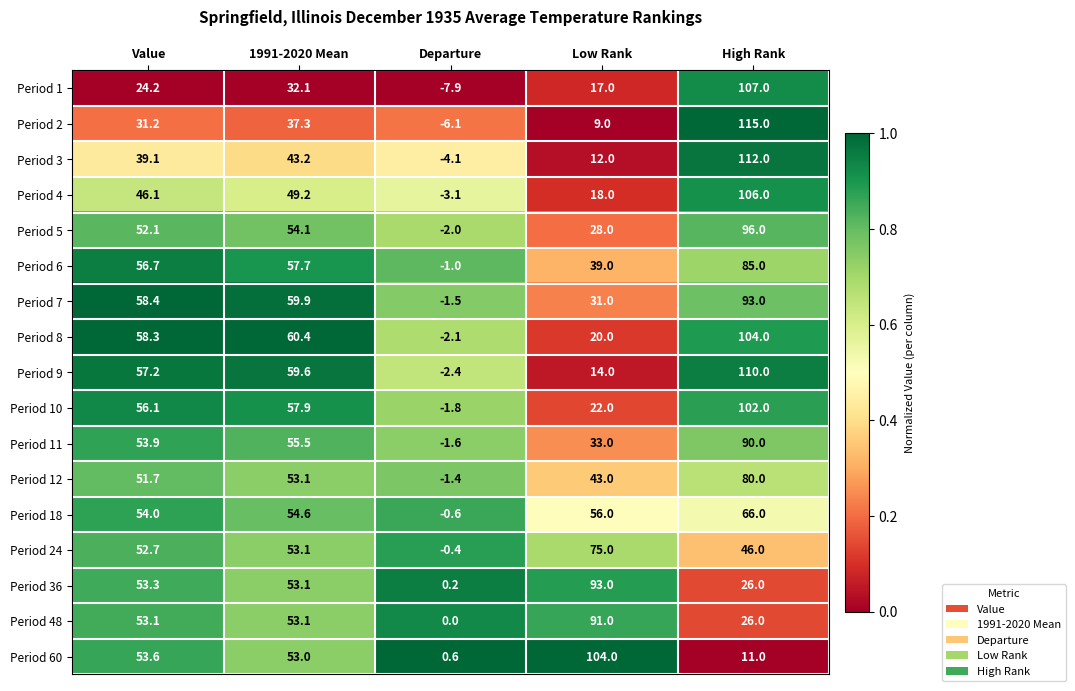

At which label does Period 48 first exceed 53?

Value